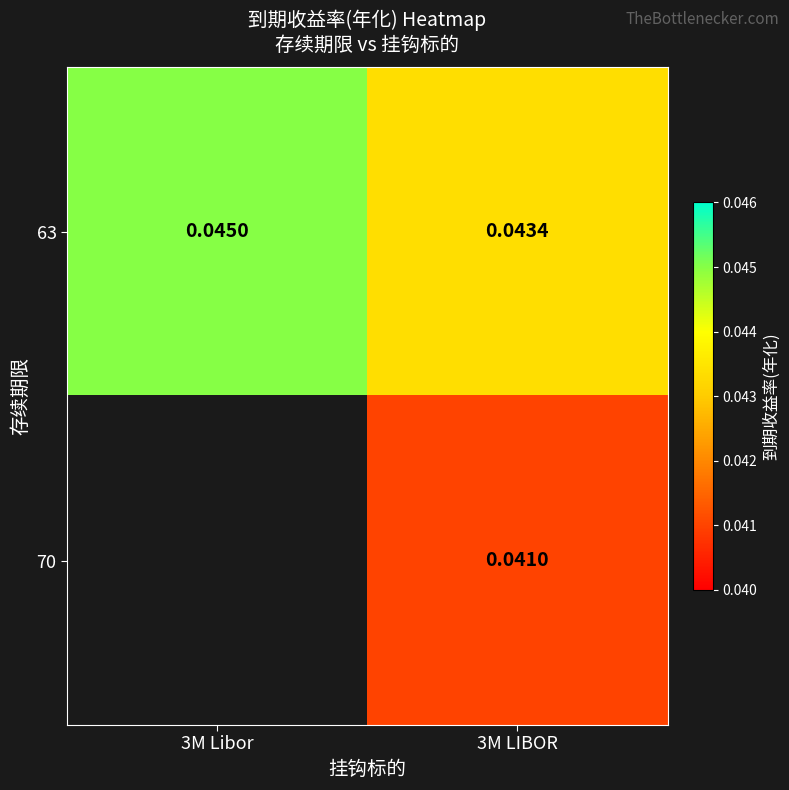

Is the value of 70 at 3M LIBOR greater than the value of 63 at 3M LIBOR?

No